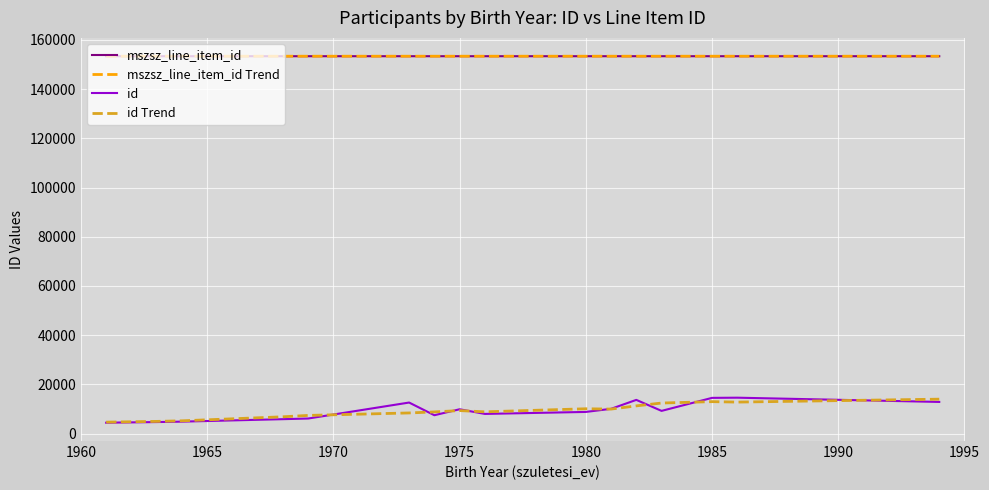

What is the maximum value shown in the chart?

153350.0